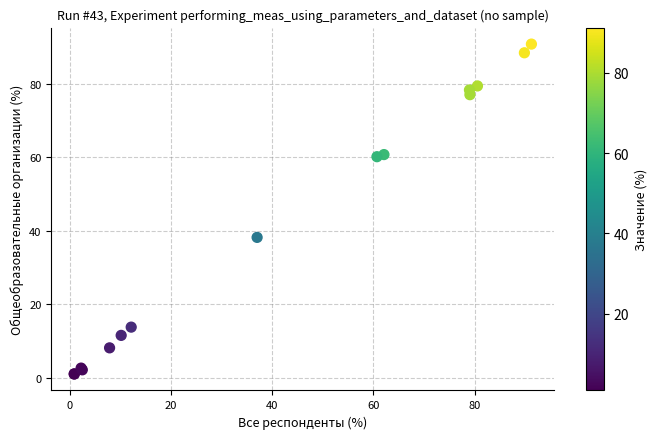

What Y value in the scatter plot is closest to 45?

38.2